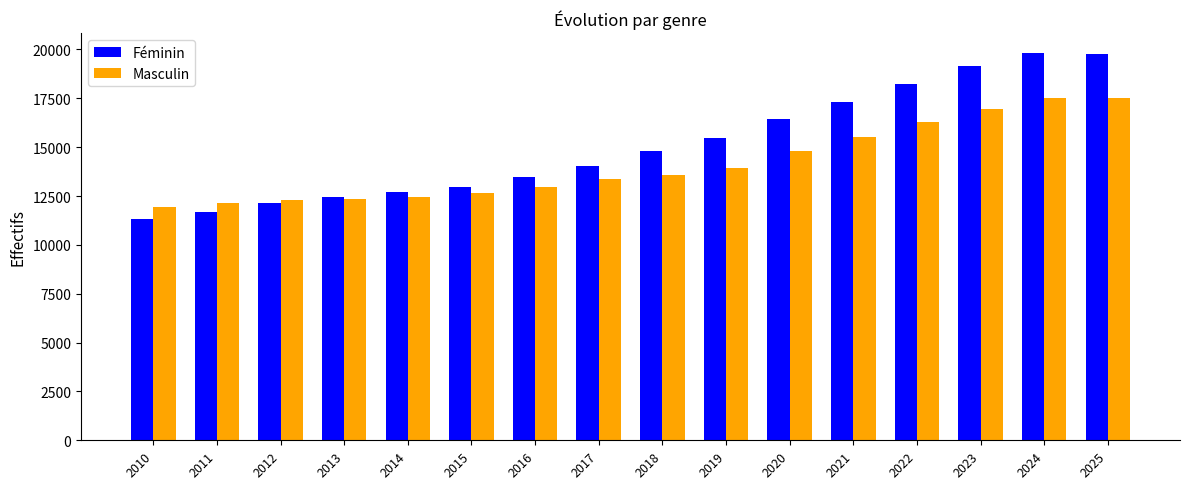

How many data points in Masculin are less than 13594?

8